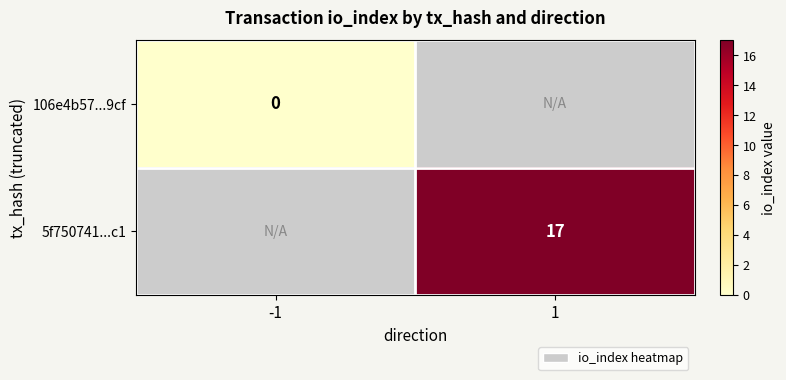

Is it true that 5f750741...c1 equals 17 at 1?

True